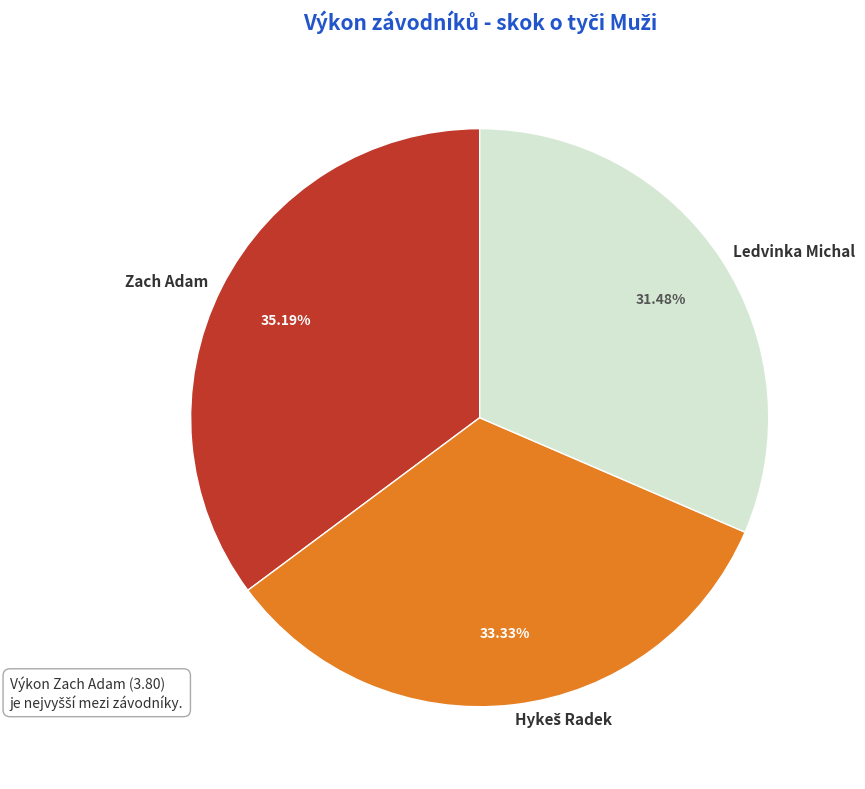

Is Zach Adam the majority of the pie?

No